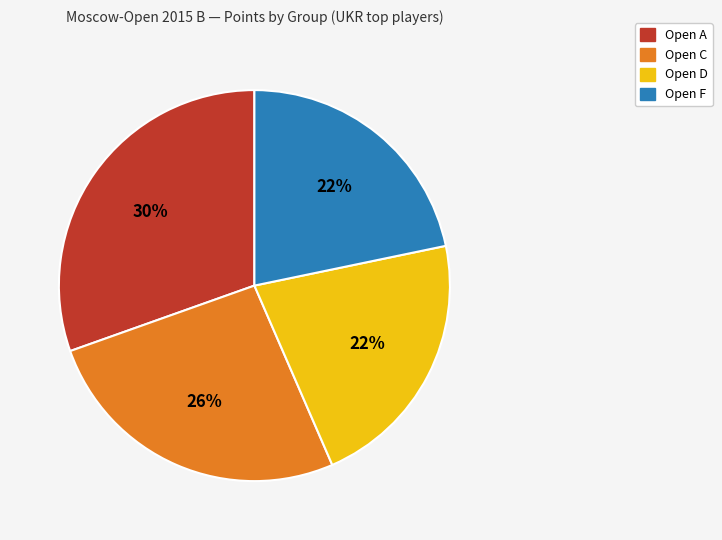

Does Open F account for over 50% of the chart?

No